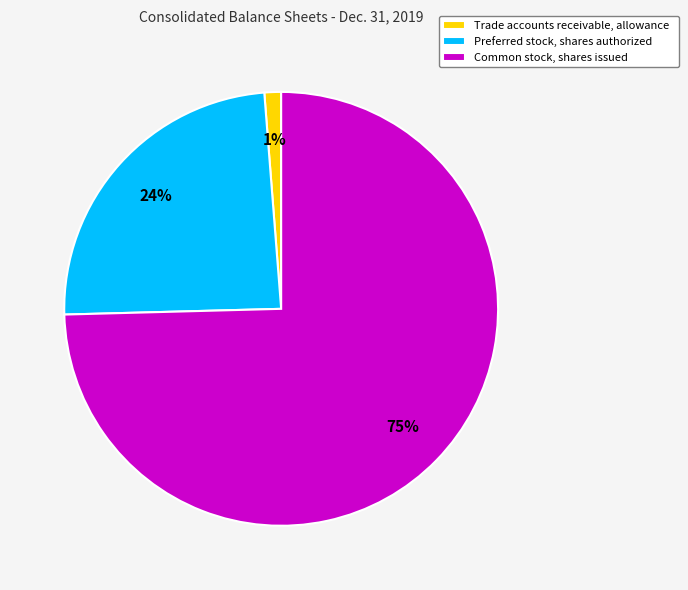

Which slice represents more than half of the pie?

Common stock, shares issued